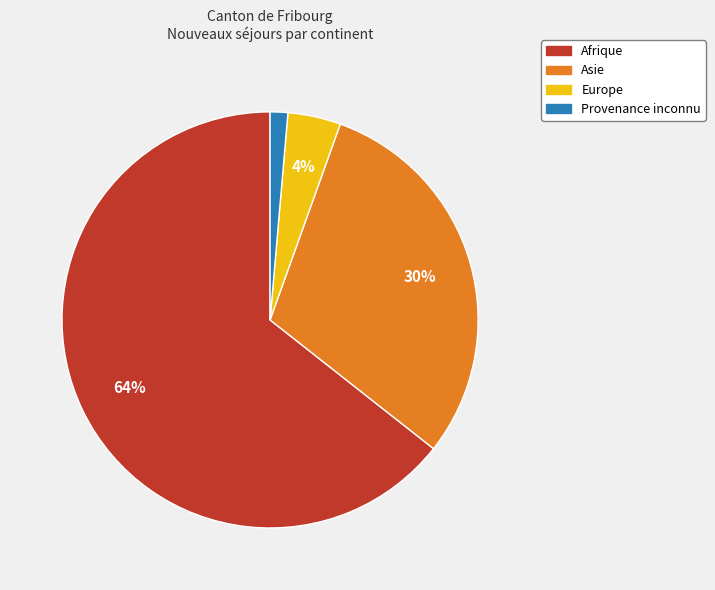

What is the smallest slice in the pie chart?

Provenance inconnu